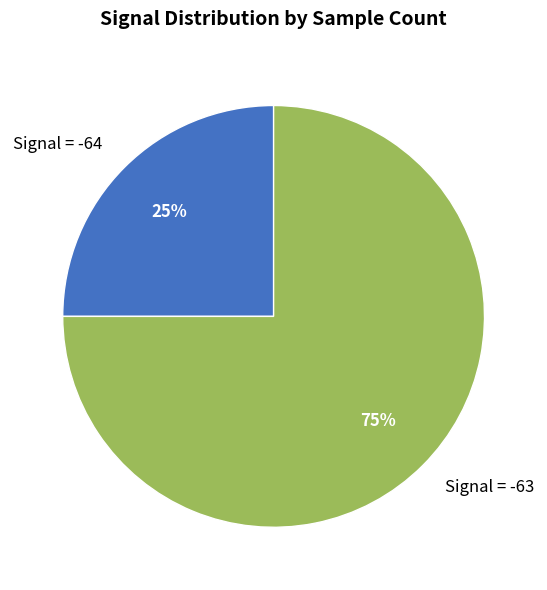

Which slice is the largest?

Signal = -63